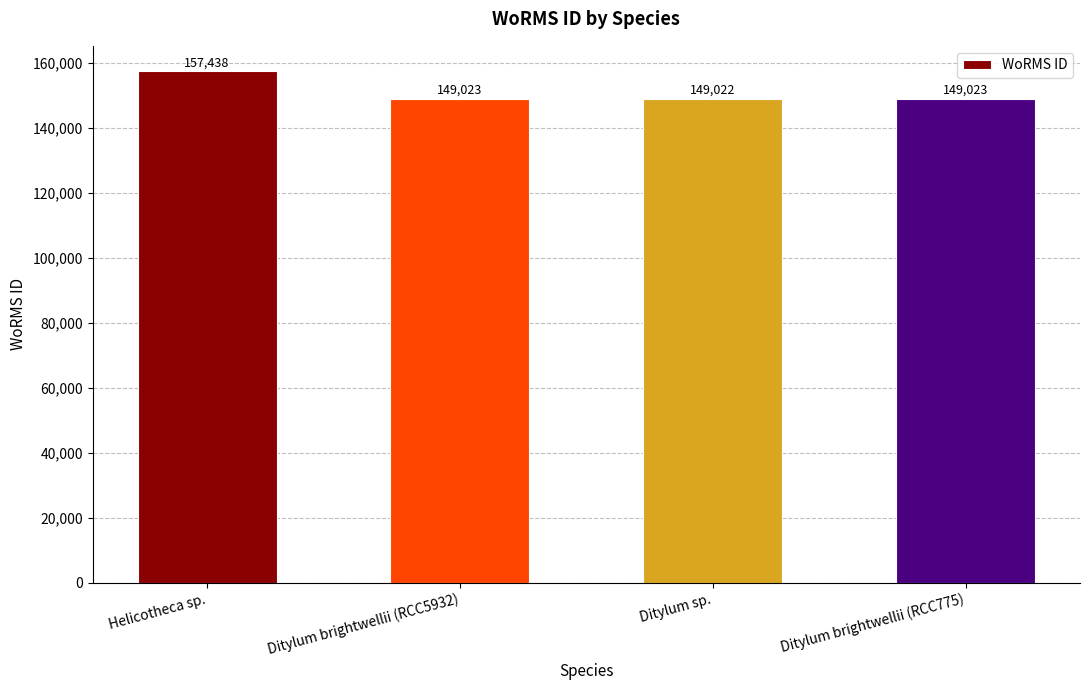

At which label does the data first exceed 149023?

Helicotheca sp.